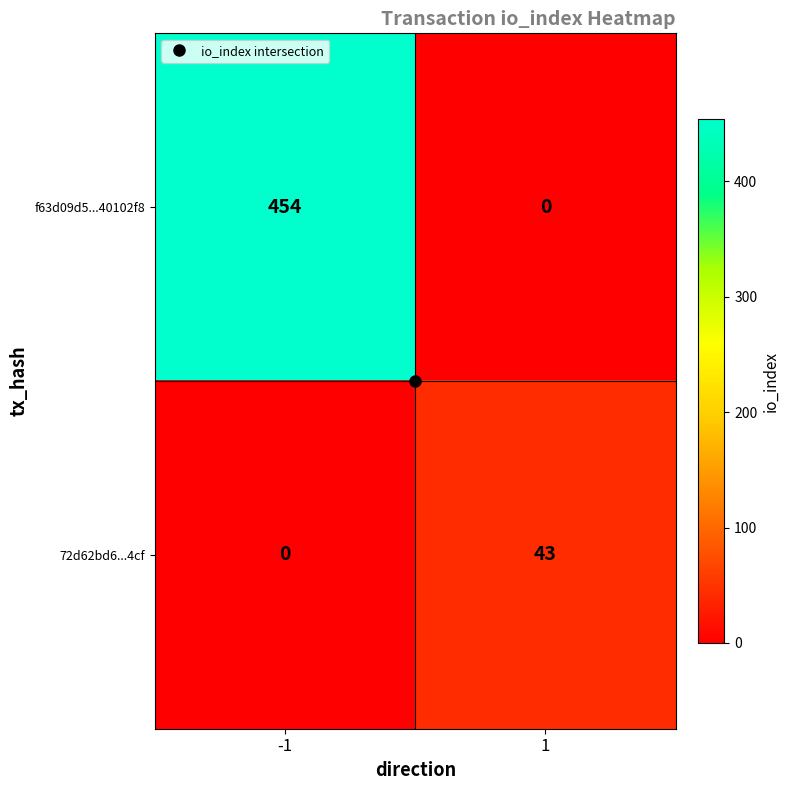

What is the difference between the f63d09d5...40102f8 values at 1 and -1?

454